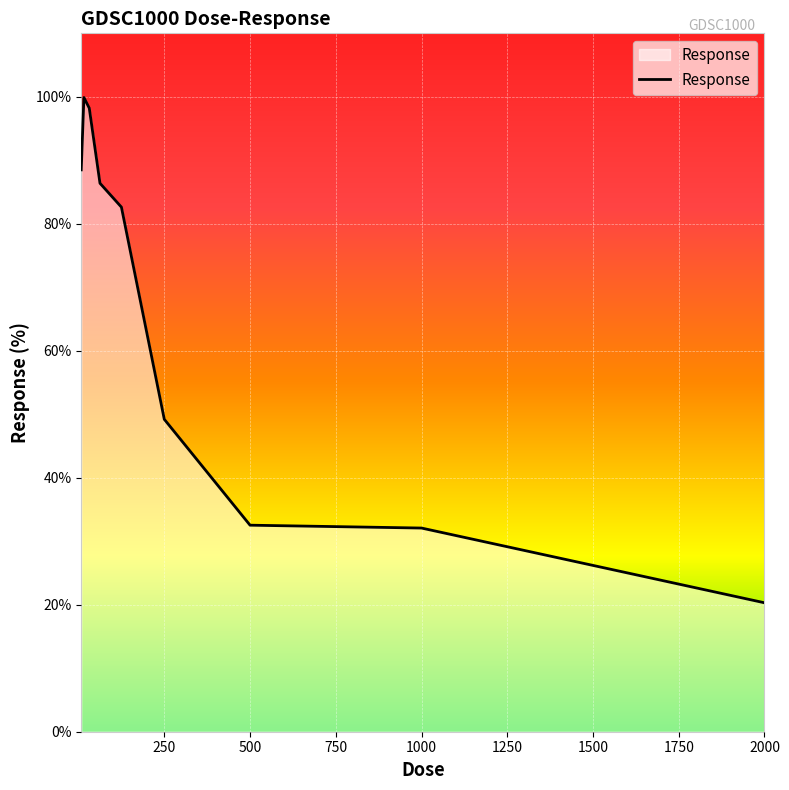

What is the minimum value shown in the chart?

20.3